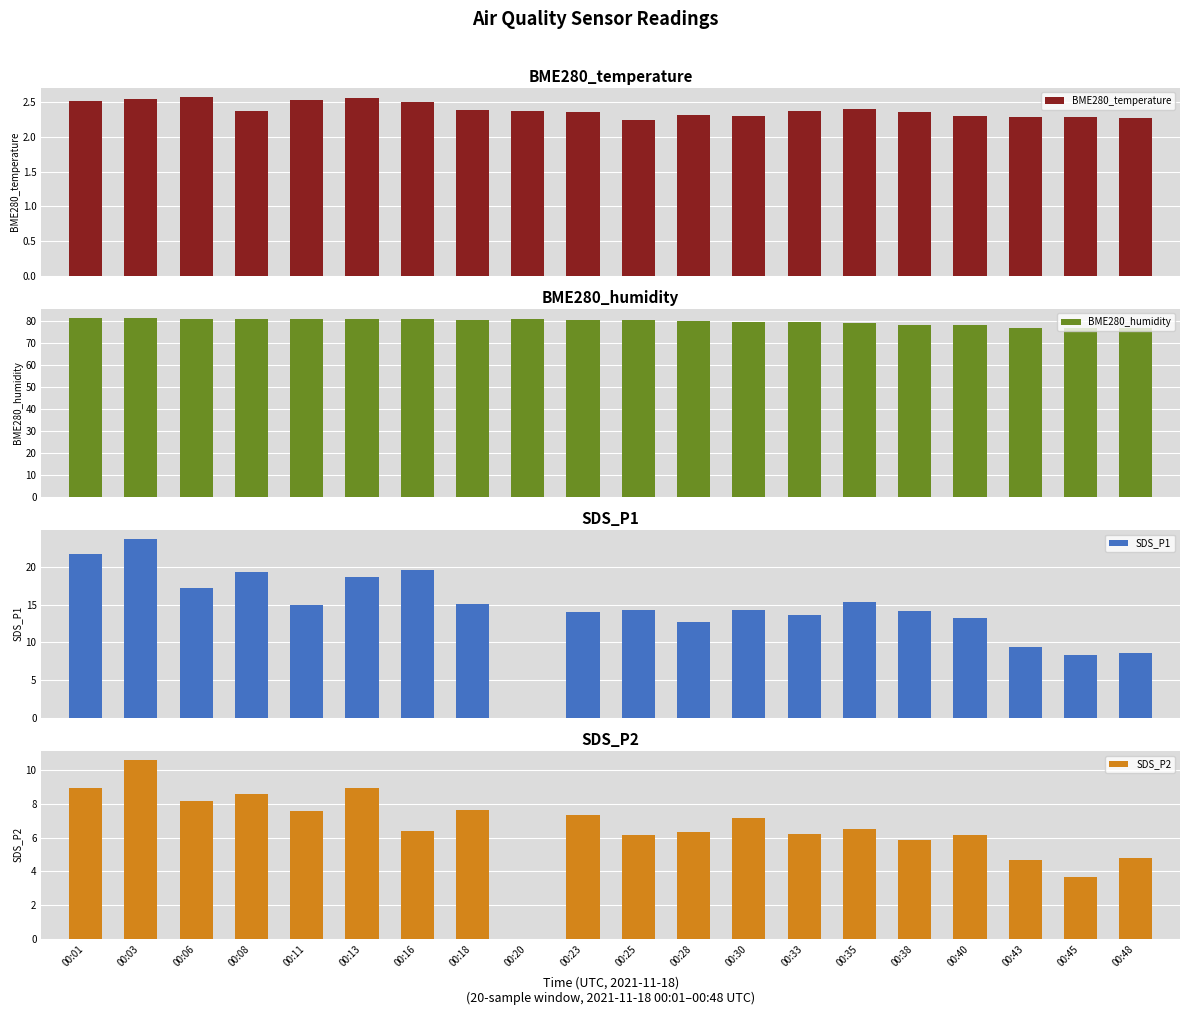

How many BME280_temperature values are between 2 and 3?

20